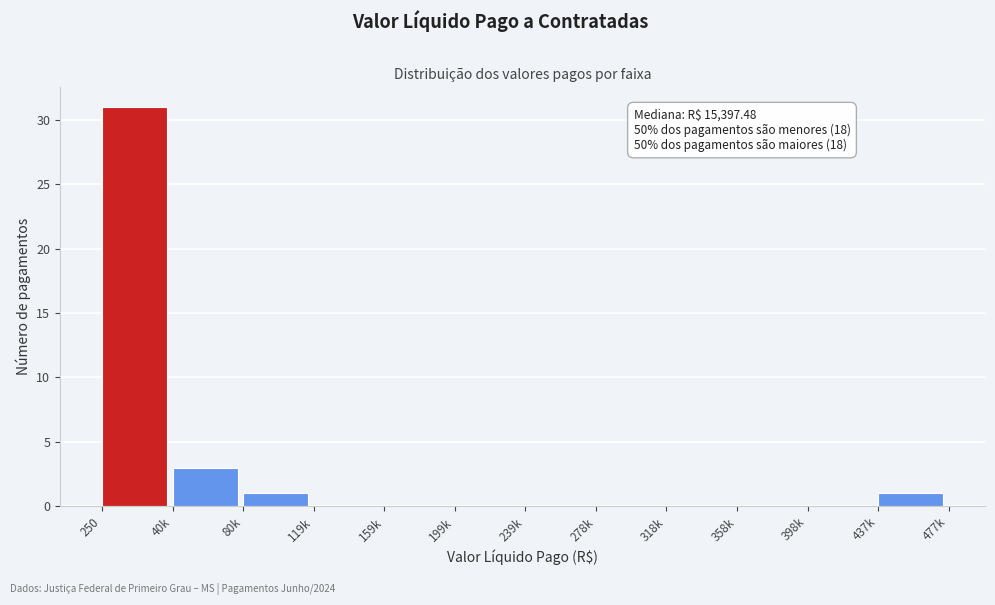

Reading left to right, list all the values displayed in this chart.

250=31	40k=3	80k=1	119k=0	159k=0	199k=0	239k=0	278k=0	318k=0	358k=0	398k=0	437k=1